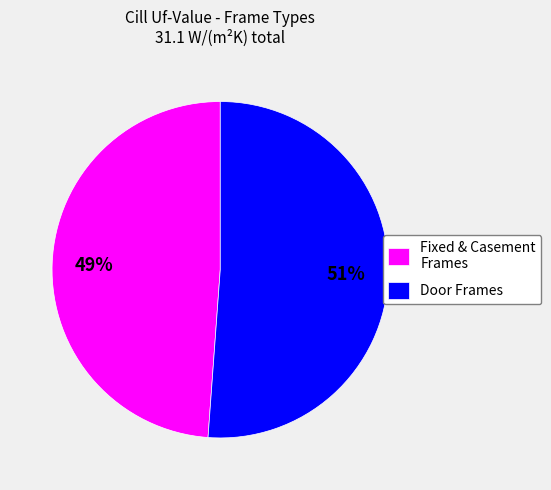

True or false: Fixed & Casement Frames accounts for 49% of the total.

True